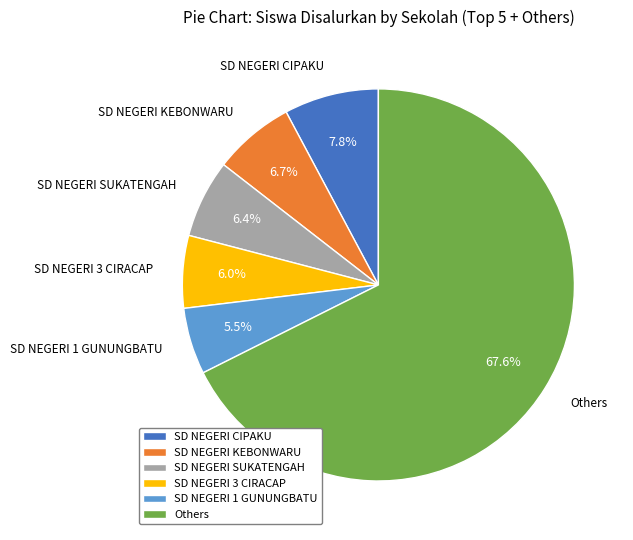

Is there any slice that represents more than half of the pie?

Yes